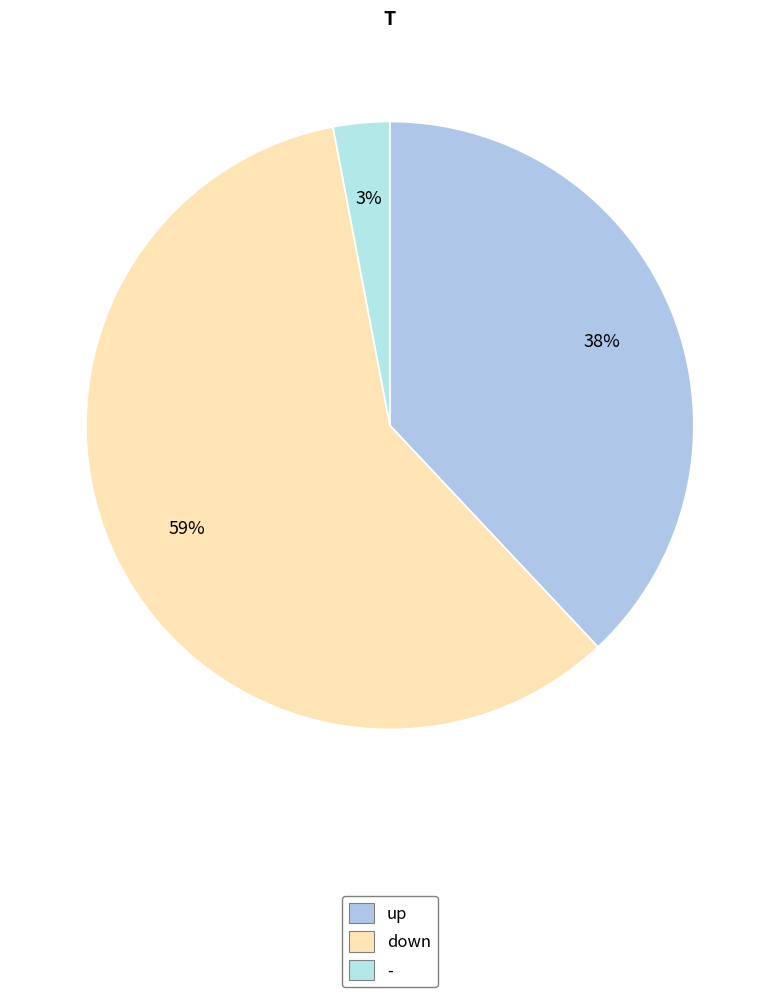

Does down represent more than half of the total?

Yes